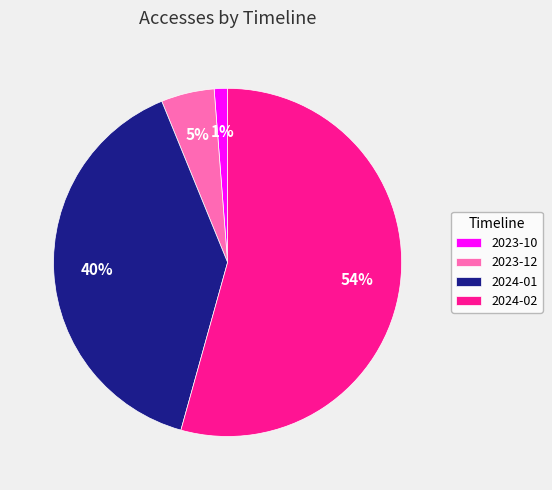

Count the number of slices in the pie.

4